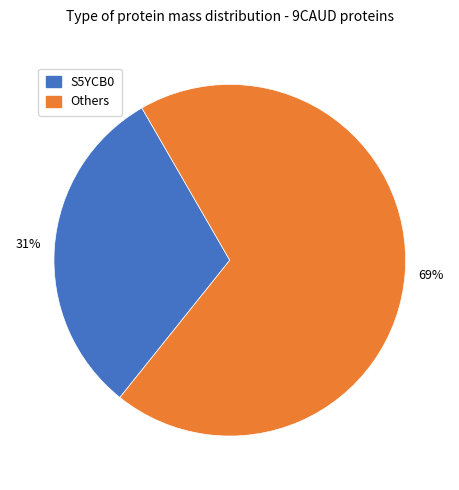

Count the number of slices in the pie.

2